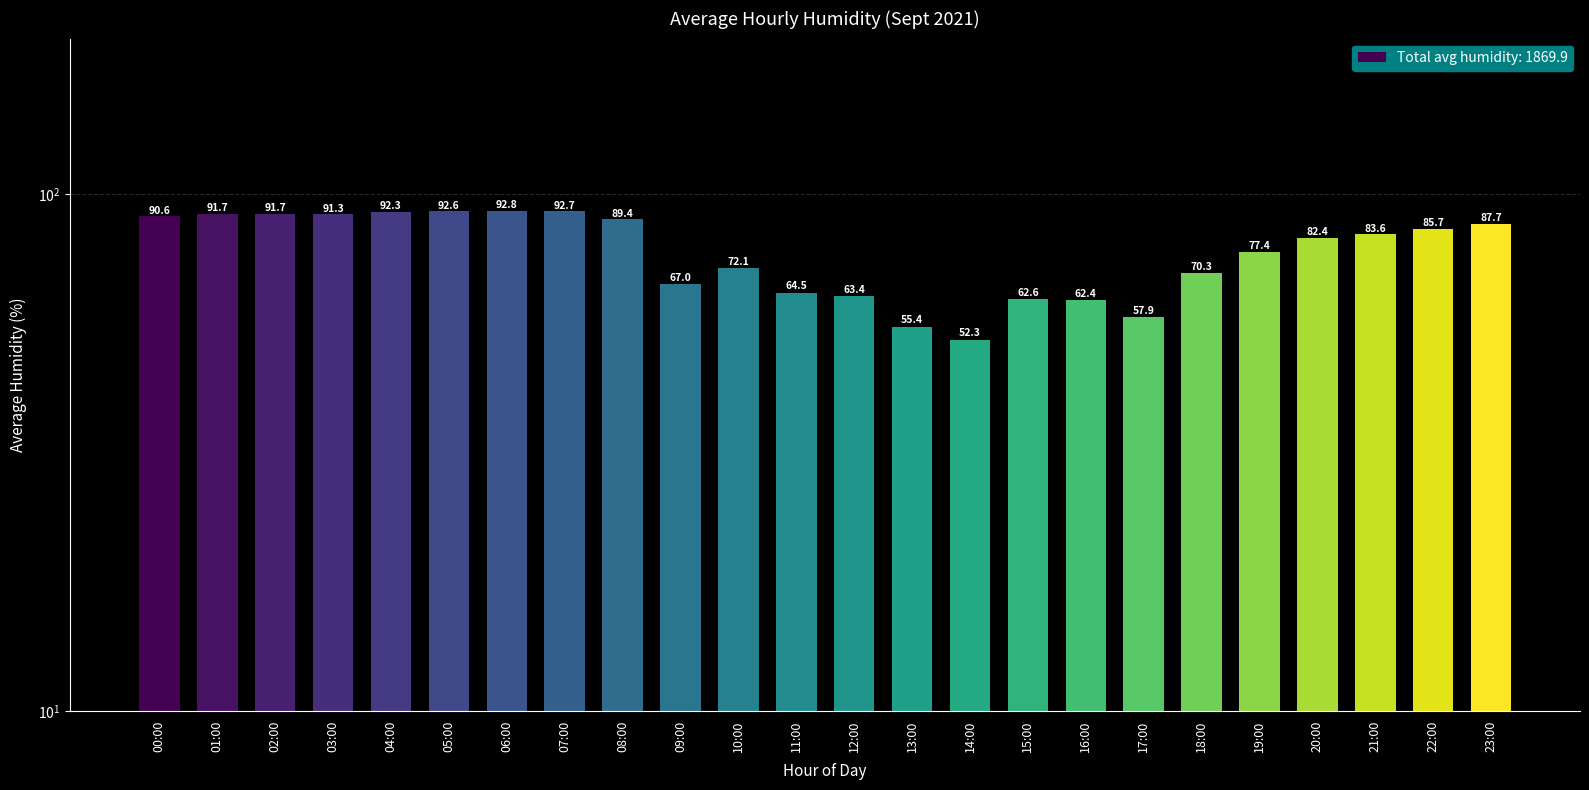

What is the label of the 8th bar from the left?

07:00